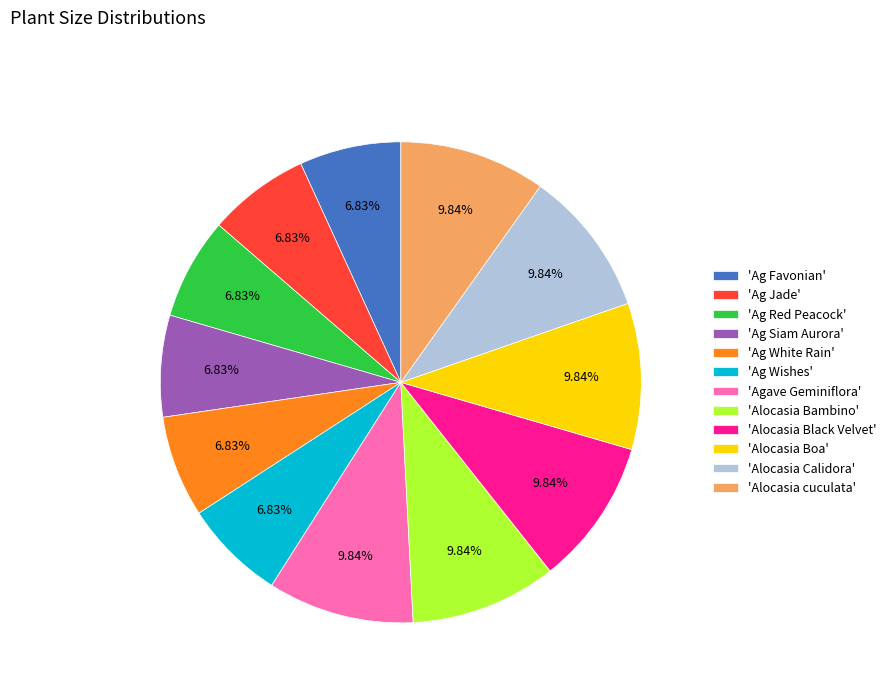

Does any single category account for the majority?

No